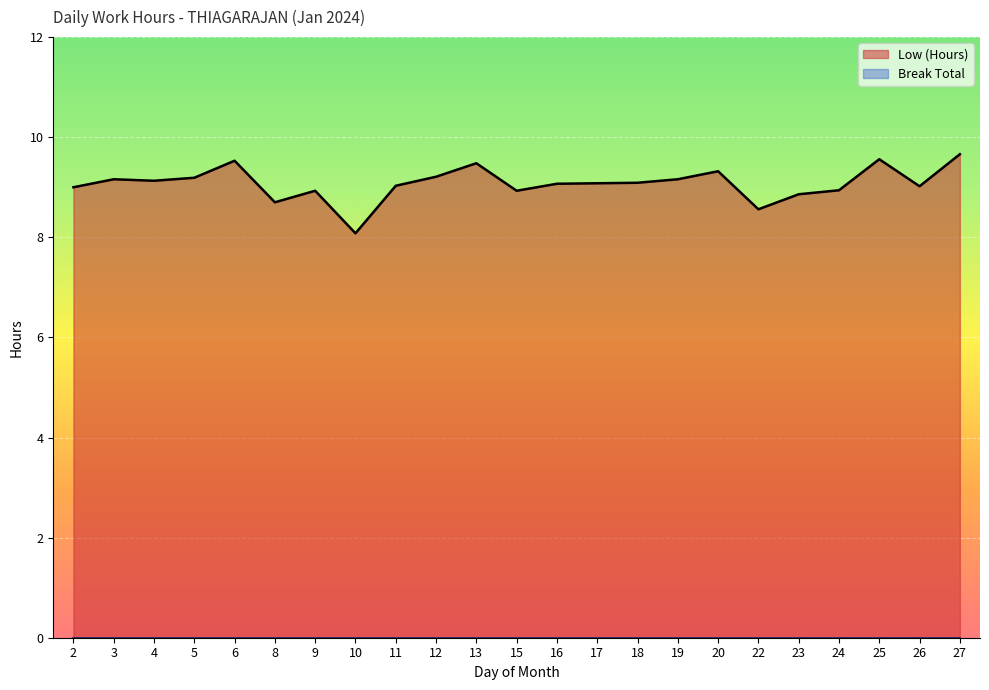

Where is the data nearest to the value 8?

10